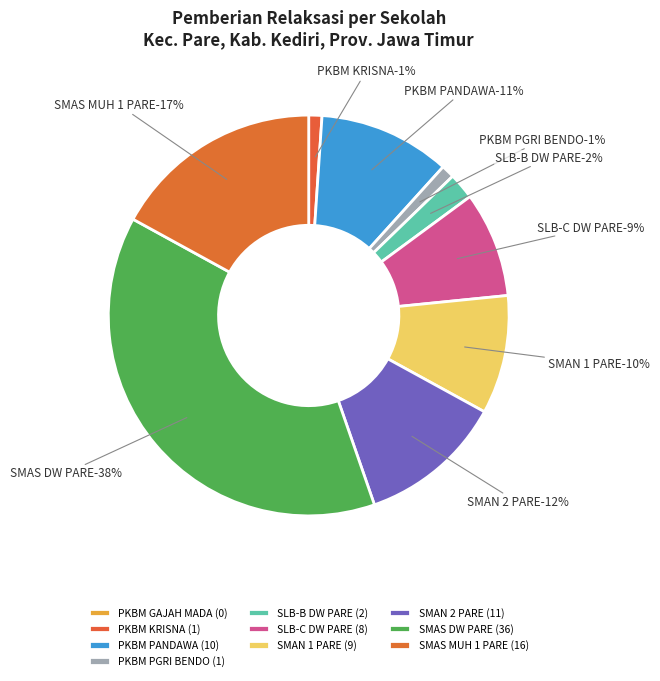

Combined, what portion of the pie is SMAN 1 PARE and SLB-B DHARMA WANITA PARE?

11.7%